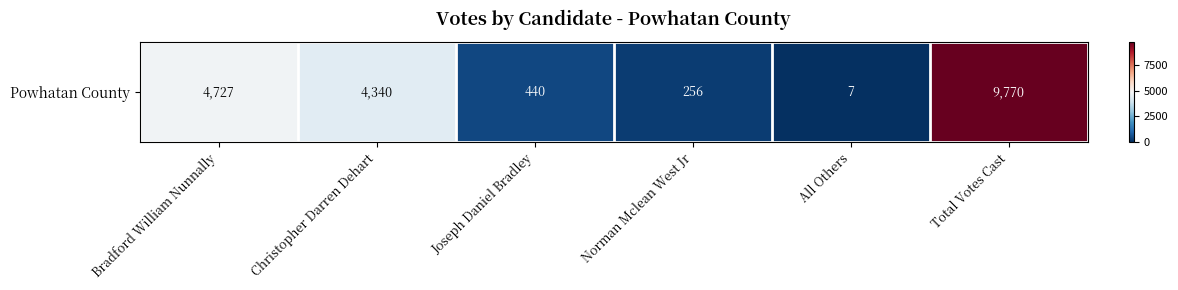

What is the difference between the second highest and second lowest values?

4471